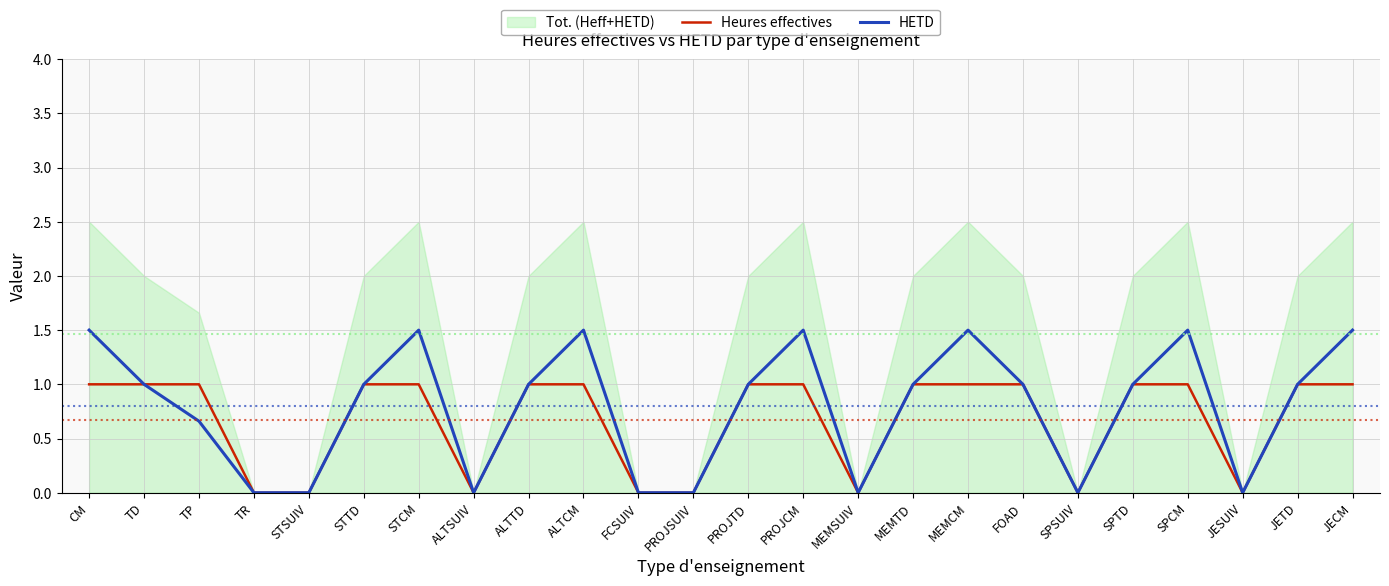

Count the Heures effectives values in the range 0 to 1.

24